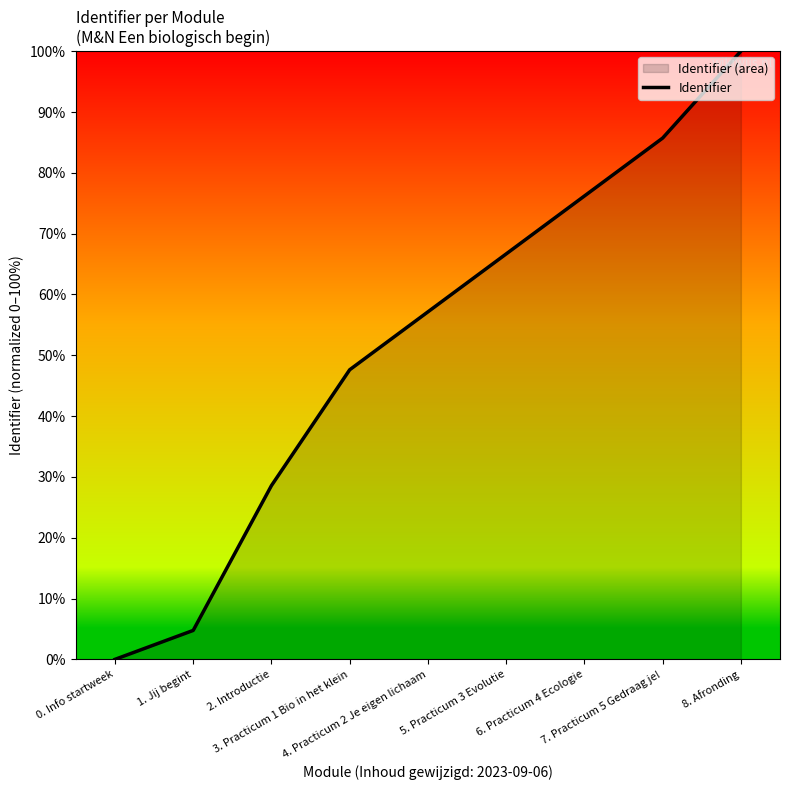

What is the change in value from 5. Practicum 3 Evolutie to 8. Afronding?

+33.3